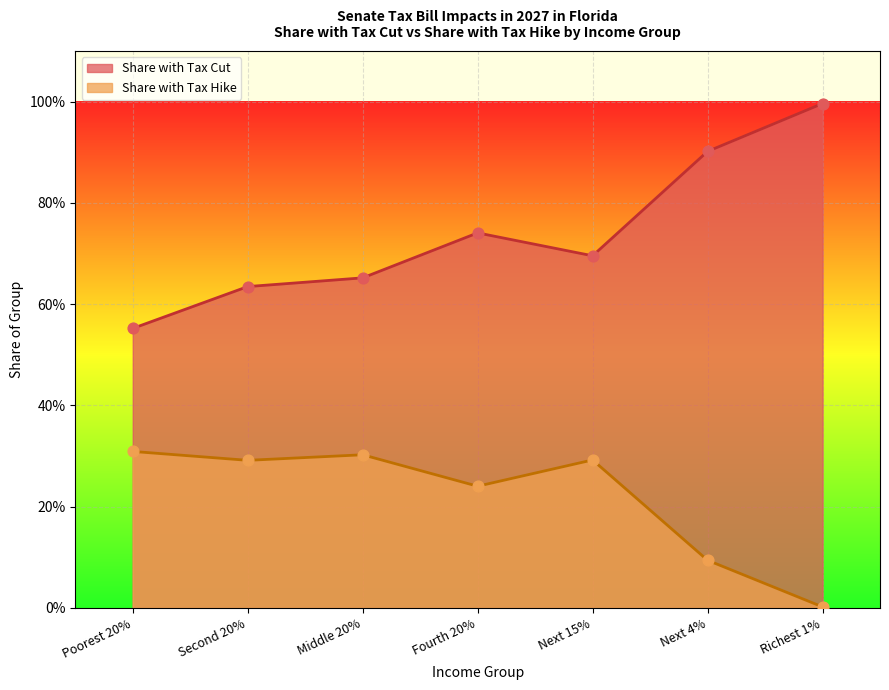

Which series has the largest total across all categories?

Share with Tax Cut